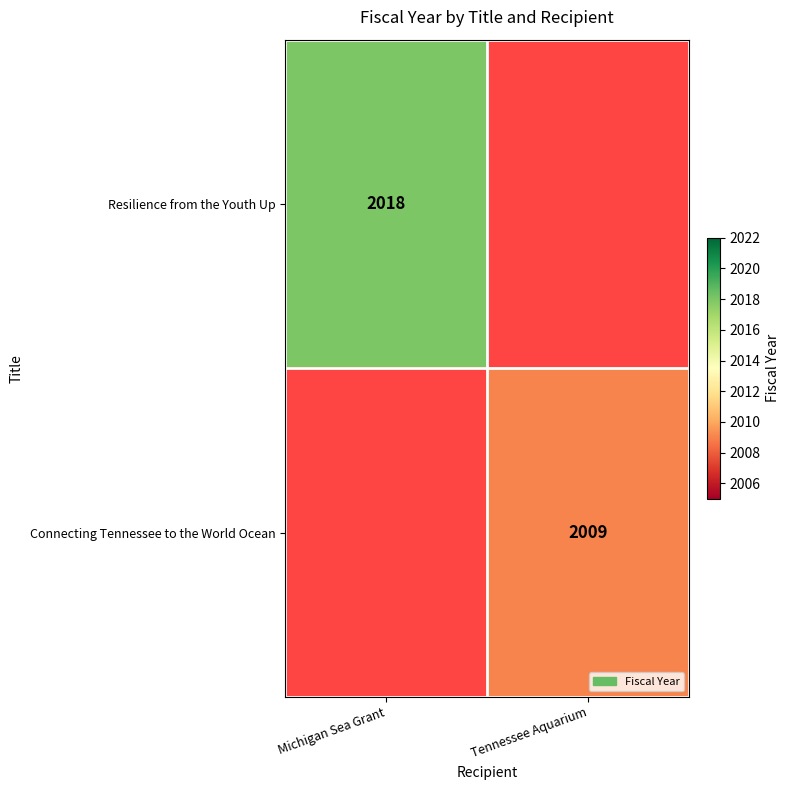

At which category does the chart reach its minimum across all series?

Tennessee Aquarium